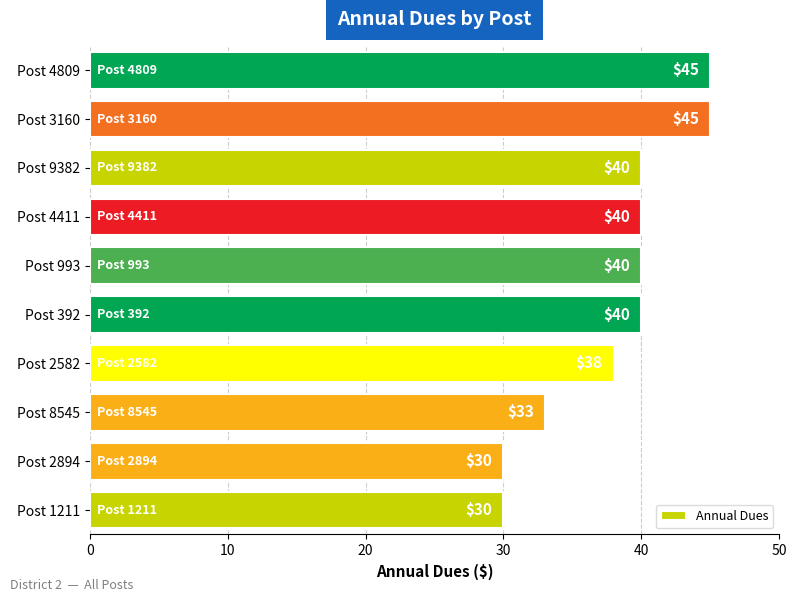

Is it true that the value at Post 8545 is 46?

False